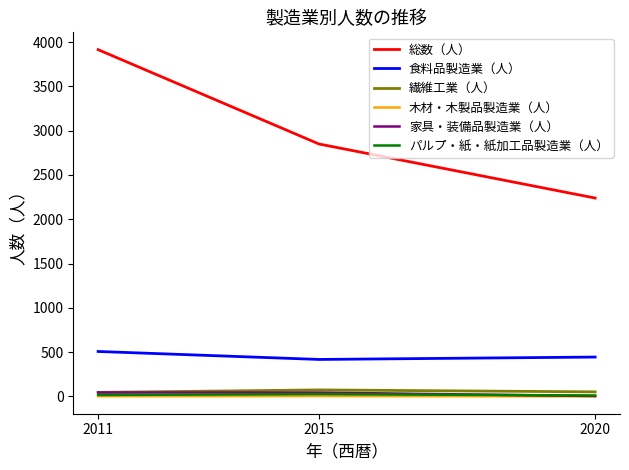

Count the パルプ・紙・紙加工品製造業（人） values in the range 10 to 26.

3